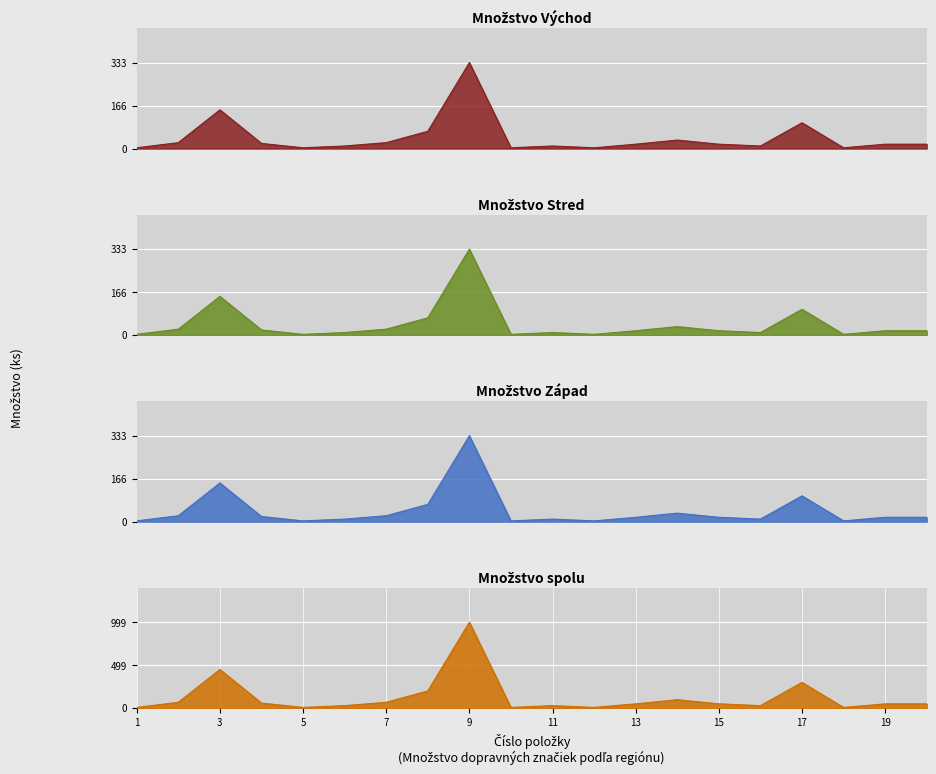

What are all the series names shown in the legend?

Množstvo Východ, Množstvo Stred, Množstvo Západ, Množstvo spolu